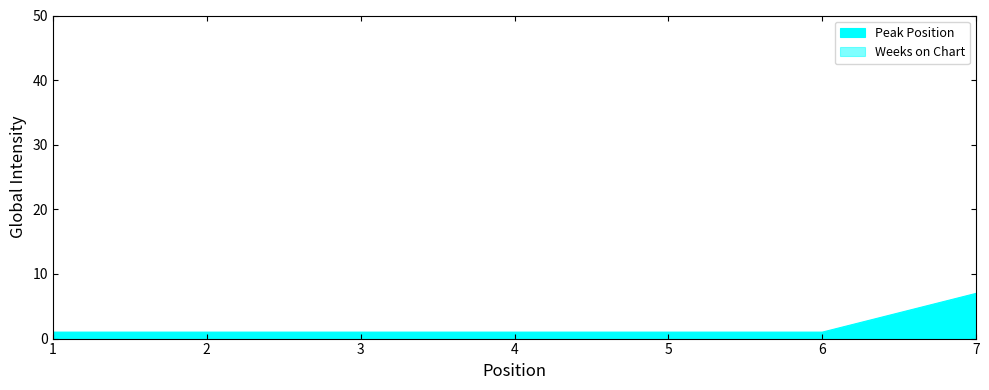

What is the value of the 3rd point from the left?

1